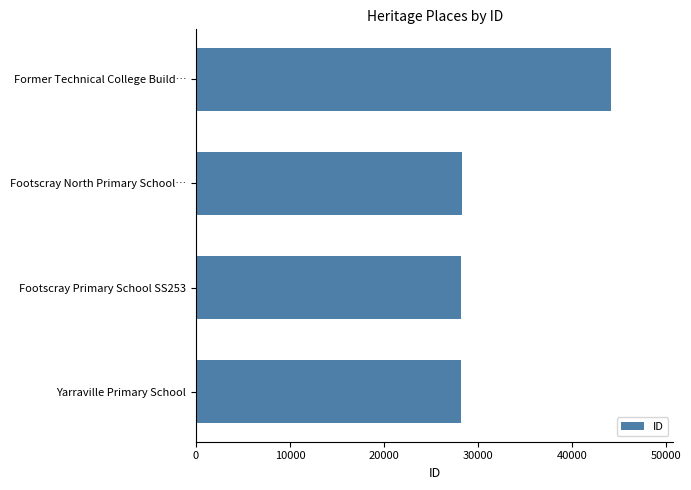

The value at Footscray North Primary School… is 28326. True or false?

True